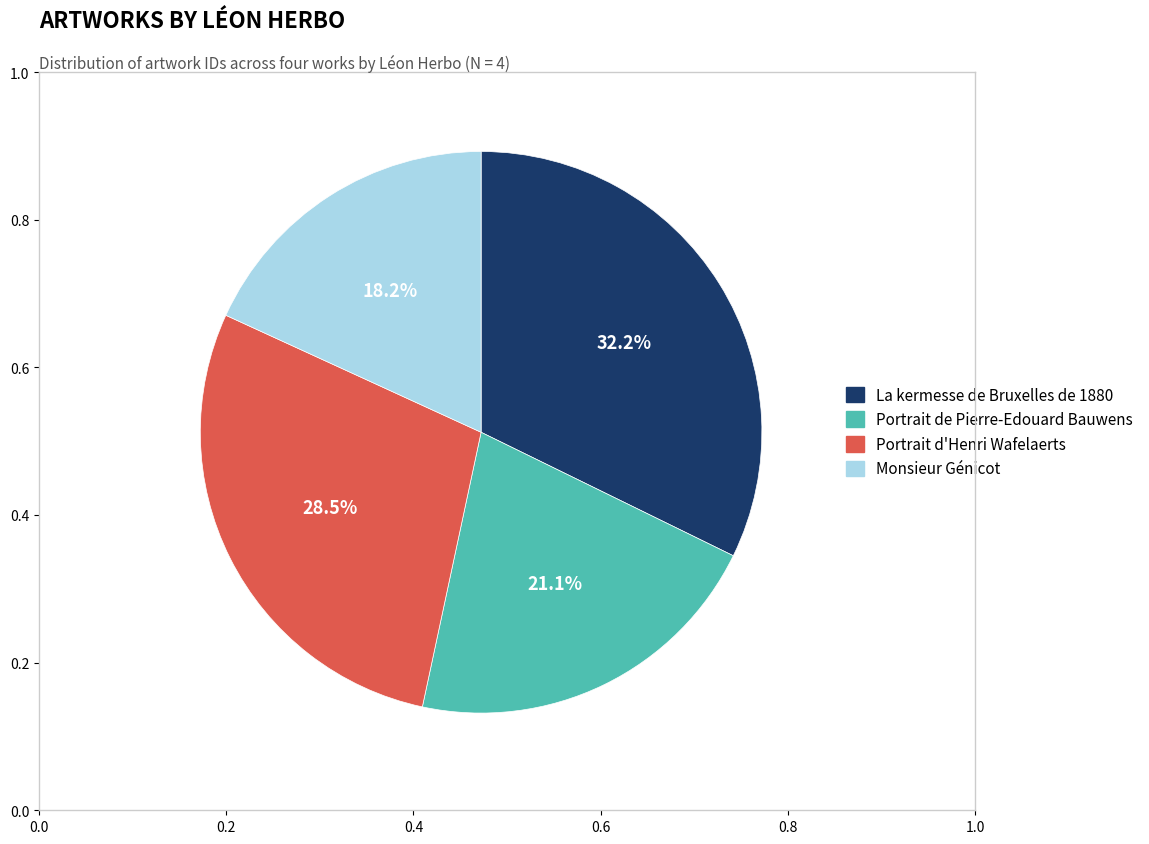

True or false: Portrait d'Henri Wafelaerts accounts for 15% of the total.

False